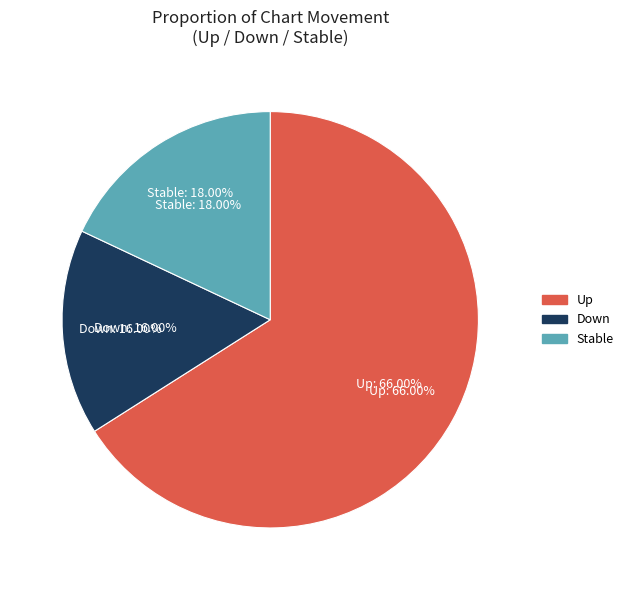

True or false: down accounts for 16% of the total.

True